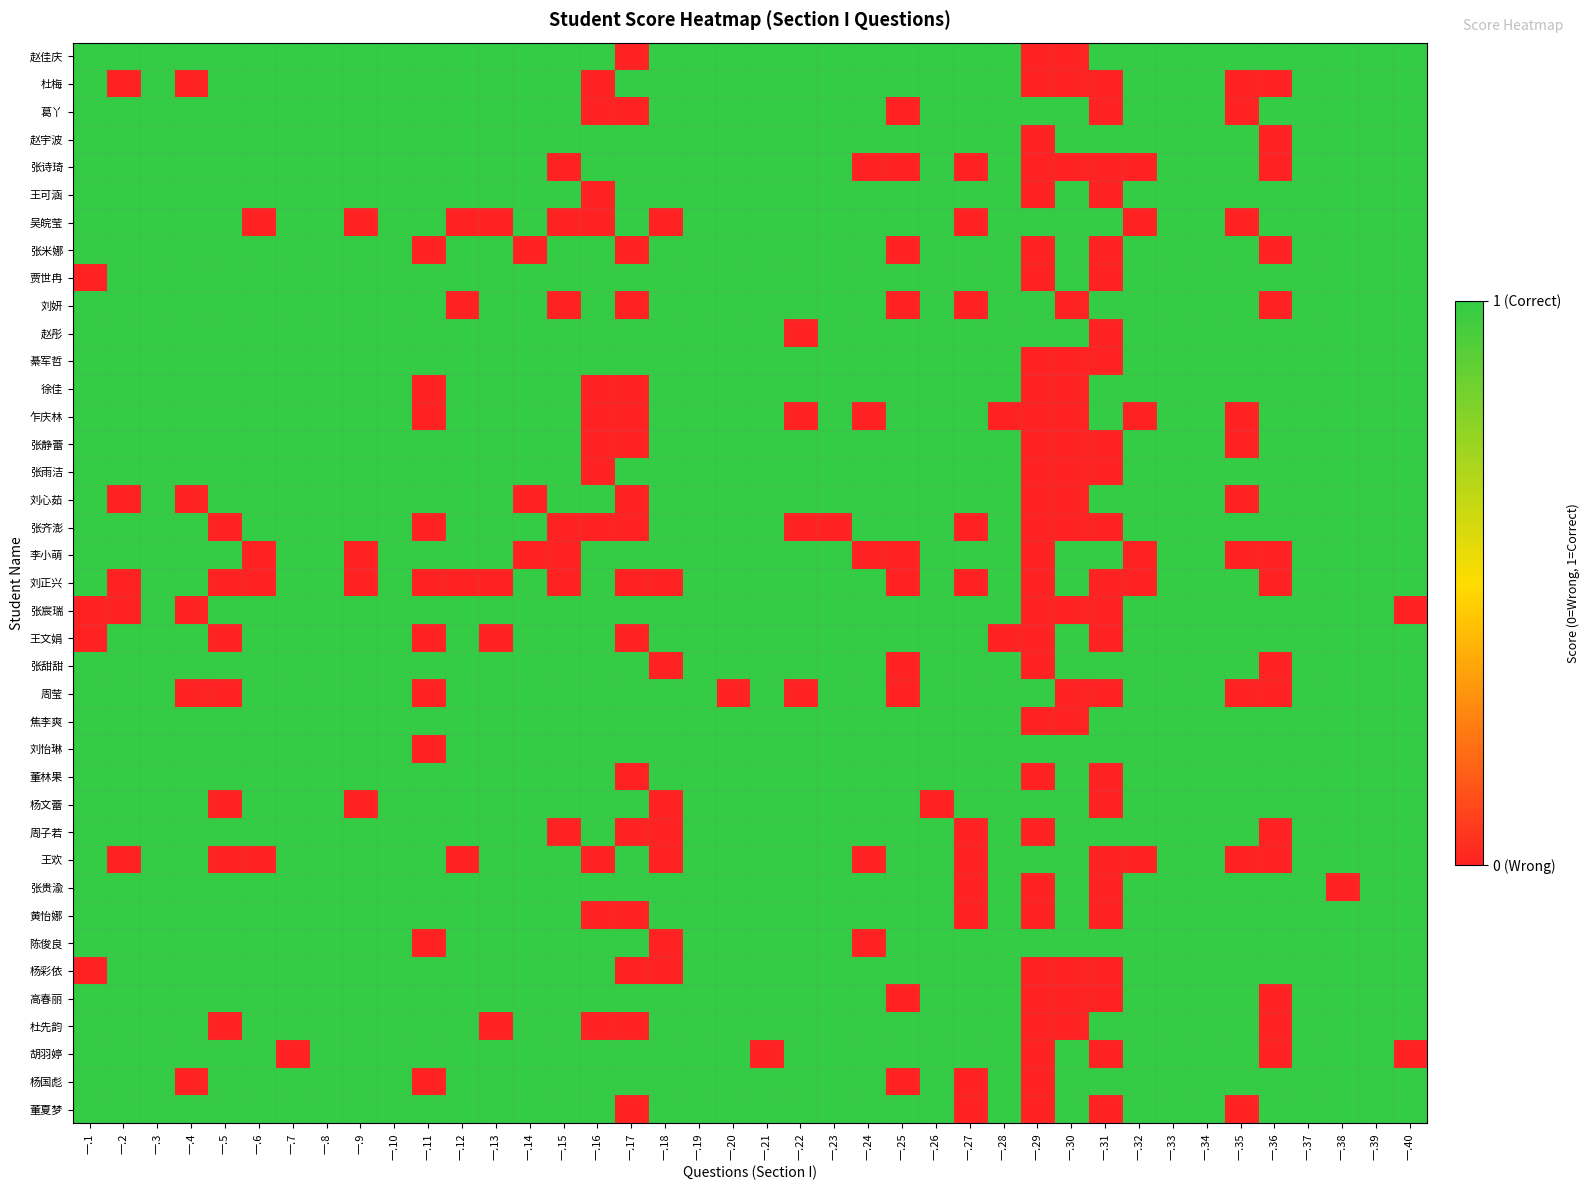

How many data points does each series have?

40